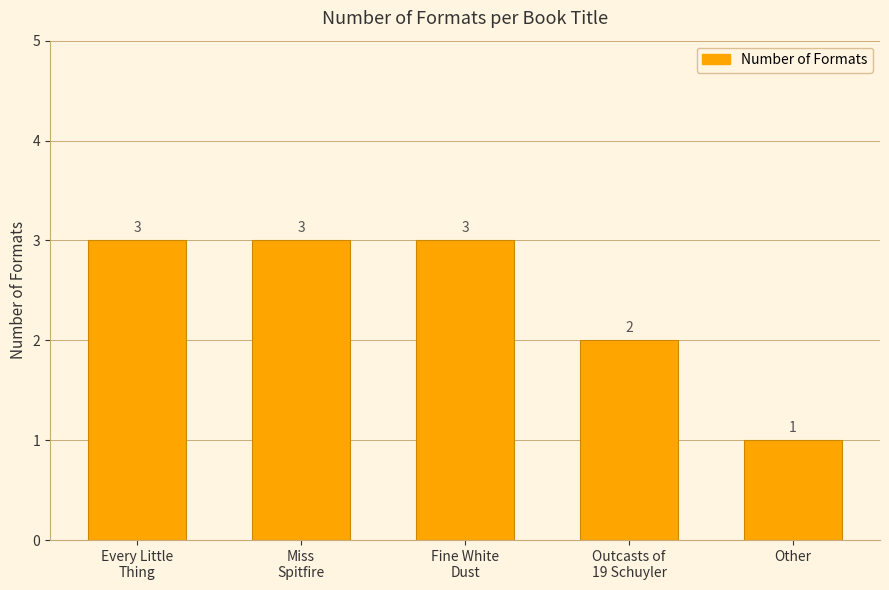

What is the value of the 2nd bar from the left?

3